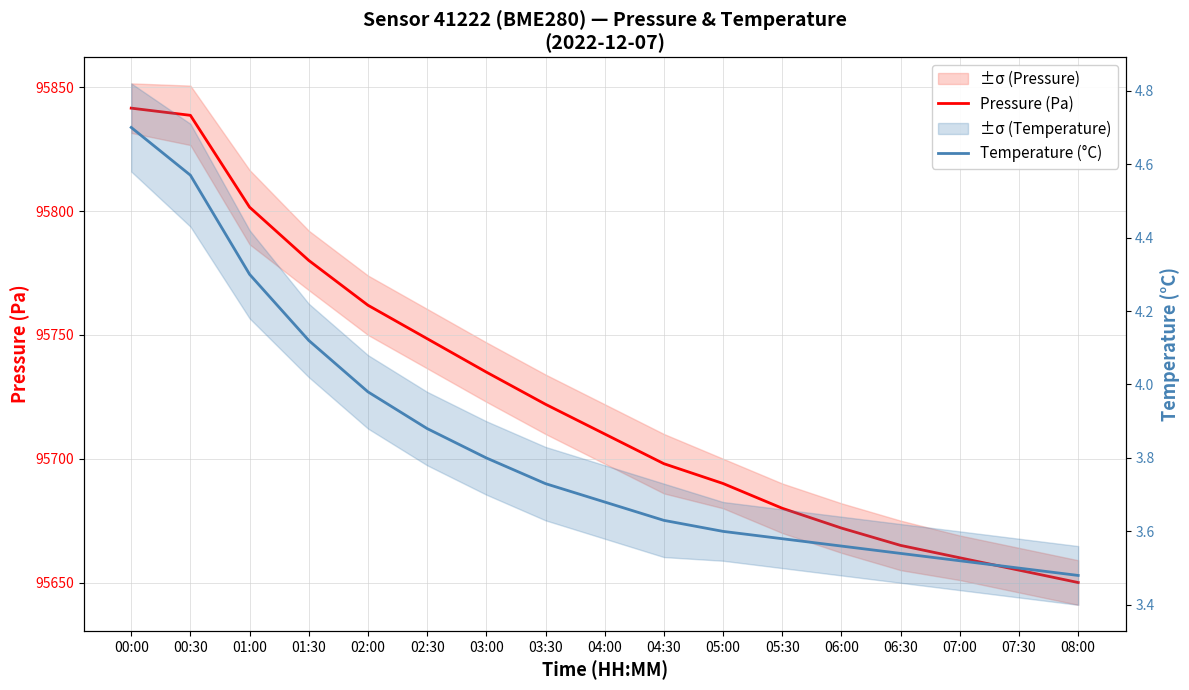

What is the value of the Pressure (Pa) point at the 9th from the left?

95710.0